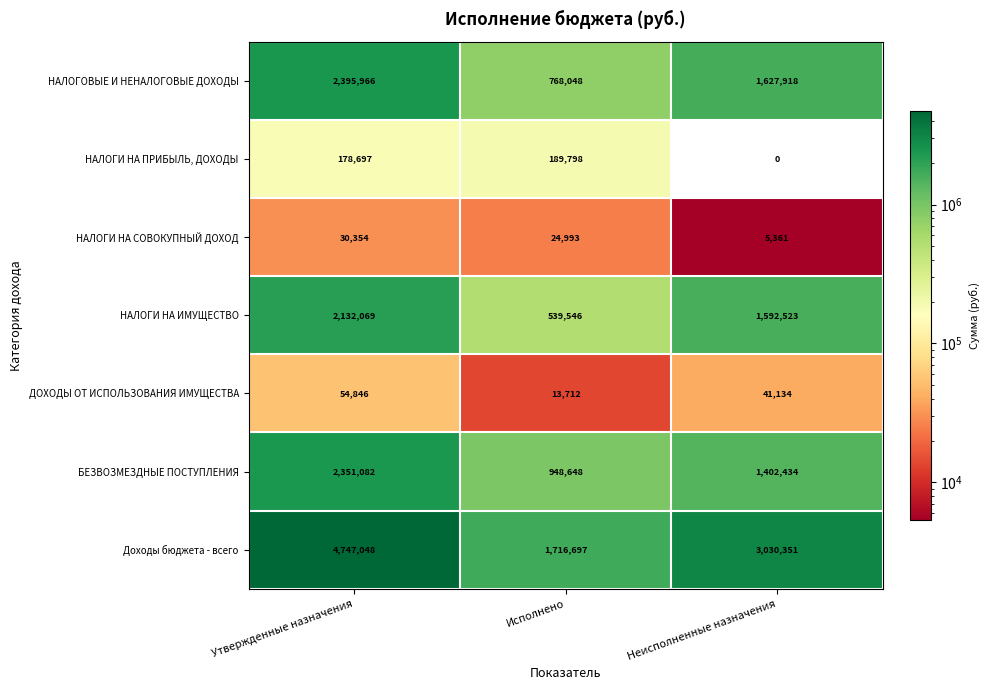

What is the difference between the ДОХОДЫ ОТ ИСПОЛЬЗОВАНИЯ ИМУЩЕСТВА values at Исполнено and Утвержденные назначения?

41134